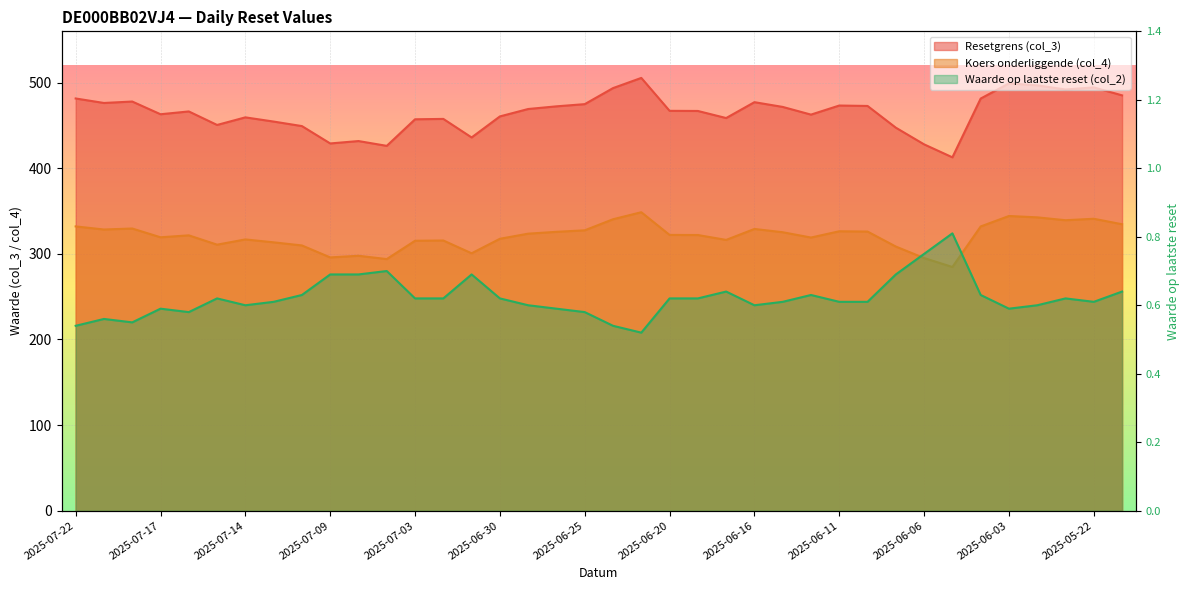

Reading left to right, extract all data points from this chart.

Resetgrens (col_3): 2025-07-22=481.6	2025-07-21=476.3	2025-07-18=478.0	2025-07-17=463.1	2025-07-16=466.4	2025-07-15=450.6	2025-07-14=459.5	2025-07-11=454.6	2025-07-10=449.3	2025-07-09=429.0	2025-07-08=431.8	2025-07-07=426.2	2025-07-03=457.3	2025-07-02=457.7	2025-07-01=436.0	2025-06-30=460.6	2025-06-27=469.3	2025-06-26=472.4	2025-06-25=474.9	2025-06-24=493.7	2025-06-23=505.6	2025-06-20=467.1	2025-06-18=467.0	2025-06-17=458.7	2025-06-16=477.2	2025-06-13=471.7	2025-06-12=462.7	2025-06-11=473.3	2025-06-10=472.8	2025-06-09=447.4	2025-06-06=428.0	2025-06-05=412.8	2025-06-04=481.5	2025-06-03=499.2	2025-06-02=496.9	2025-05-23=492.0	2025-05-22=494.5	2025-05-21=485.2
Koers onderliggende (col_4): 2025-07-22=332.1	2025-07-21=328.5	2025-07-18=329.6	2025-07-17=319.4	2025-07-16=321.7	2025-07-15=310.8	2025-07-14=316.9	2025-07-11=313.5	2025-07-10=309.9	2025-07-09=295.9	2025-07-08=297.8	2025-07-07=293.9	2025-07-03=315.4	2025-07-02=315.6	2025-07-01=300.7	2025-06-30=317.7	2025-06-27=323.6	2025-06-26=325.8	2025-06-25=327.6	2025-06-24=340.5	2025-06-23=348.7	2025-06-20=322.2	2025-06-18=322.1	2025-06-17=316.4	2025-06-16=329.1	2025-06-13=325.3	2025-06-12=319.1	2025-06-11=326.4	2025-06-10=326.1	2025-06-09=308.6	2025-06-06=295.1	2025-06-05=284.7	2025-06-04=332.1	2025-06-03=344.3	2025-06-02=342.7	2025-05-23=339.3	2025-05-22=341.0	2025-05-21=334.6
Waarde op laatste reset (col_2): 2025-07-22=0.5	2025-07-21=0.6	2025-07-18=0.6	2025-07-17=0.6	2025-07-16=0.6	2025-07-15=0.6	2025-07-14=0.6	2025-07-11=0.6	2025-07-10=0.6	2025-07-09=0.7	2025-07-08=0.7	2025-07-07=0.7	2025-07-03=0.6	2025-07-02=0.6	2025-07-01=0.7	2025-06-30=0.6	2025-06-27=0.6	2025-06-26=0.6	2025-06-25=0.6	2025-06-24=0.5	2025-06-23=0.5	2025-06-20=0.6	2025-06-18=0.6	2025-06-17=0.6	2025-06-16=0.6	2025-06-13=0.6	2025-06-12=0.6	2025-06-11=0.6	2025-06-10=0.6	2025-06-09=0.7	2025-06-06=0.8	2025-06-05=0.8	2025-06-04=0.6	2025-06-03=0.6	2025-06-02=0.6	2025-05-23=0.6	2025-05-22=0.6	2025-05-21=0.6